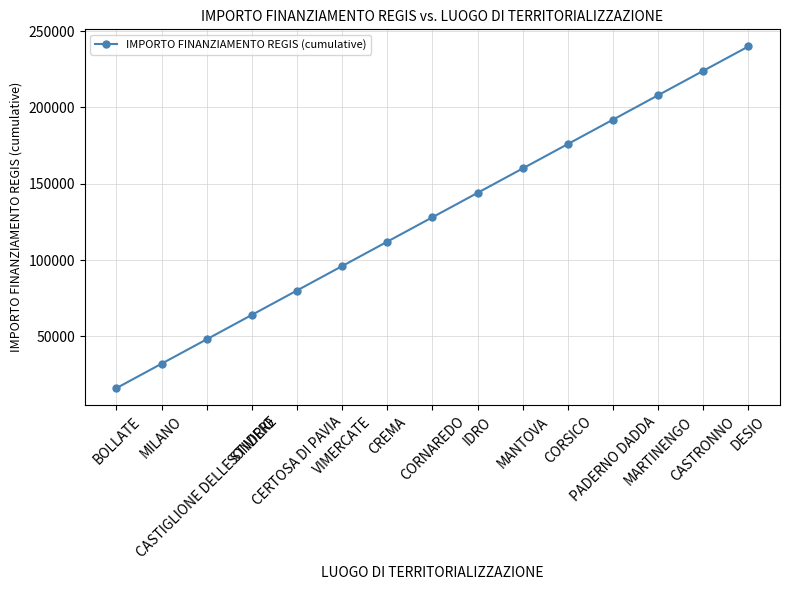

List the labels in order of value, smallest first.

BOLLATE, MILANO, CASTIGLIONE DELLE STIVIERE, SONDRIO, CERTOSA DI PAVIA, VIMERCATE, CREMA, CORNAREDO, IDRO, MANTOVA, CORSICO, PADERNO DADDA, MARTINENGO, CASTRONNO, DESIO